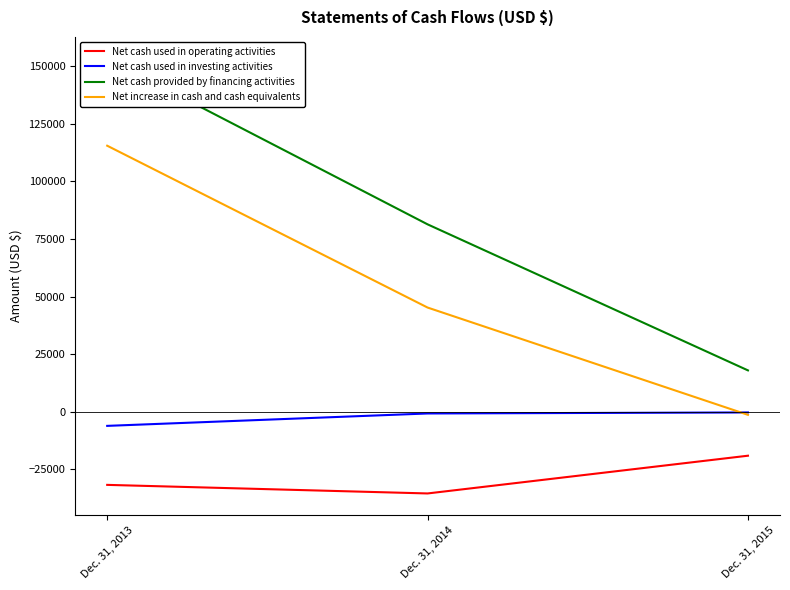

Reading right to left, extract all data points from this chart.

Net cash used in operating activities: Dec. 31, 2015=-19025	Dec. 31, 2014=-35400	Dec. 31, 2013=-31676
Net cash used in investing activities: Dec. 31, 2015=-257	Dec. 31, 2014=-700	Dec. 31, 2013=-6079
Net cash provided by financing activities: Dec. 31, 2015=17992	Dec. 31, 2014=81353	Dec. 31, 2013=153222
Net increase in cash and cash equivalents: Dec. 31, 2015=-1290	Dec. 31, 2014=45253	Dec. 31, 2013=115467